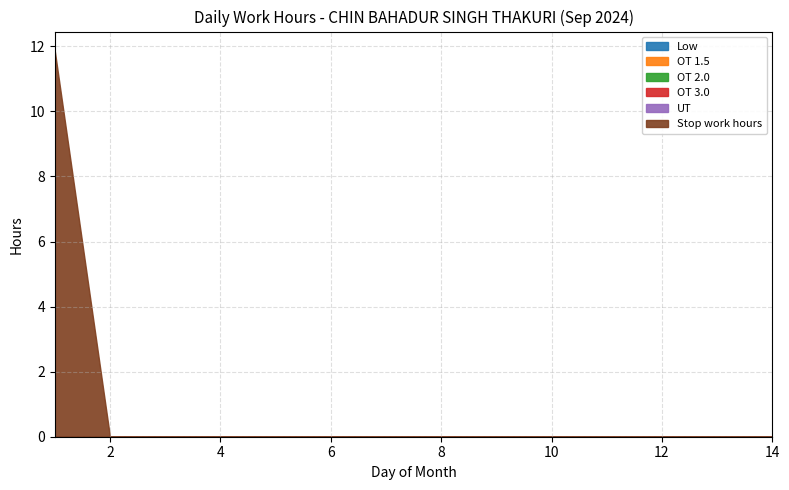

Is the value of Stop work hours at 11 greater than the value of UT at 14?

No